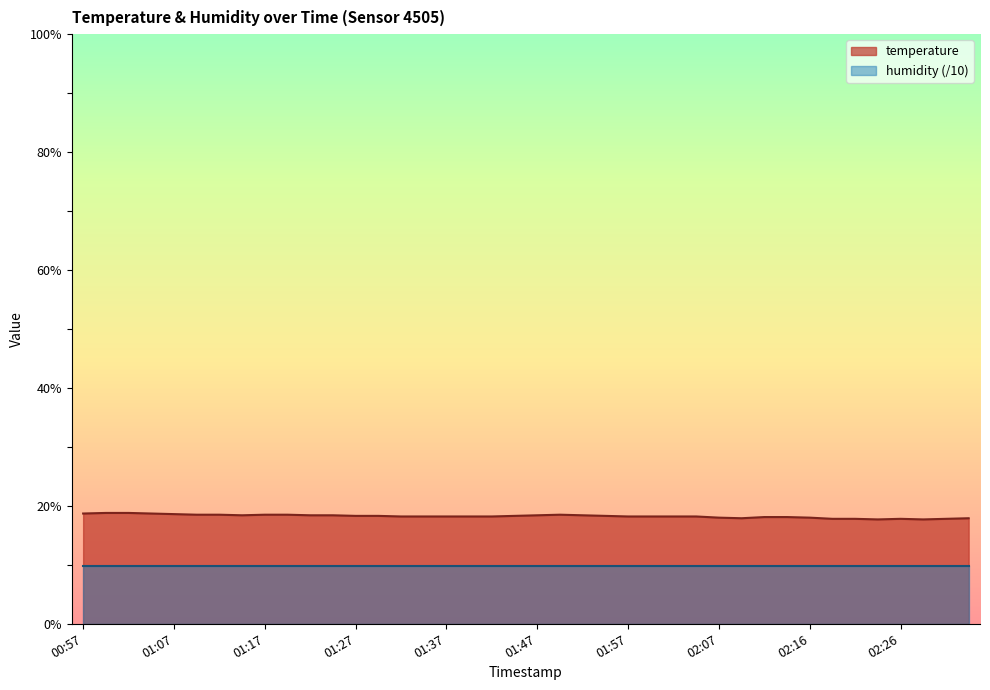

What is the label of the 24th point from the right?

01:37